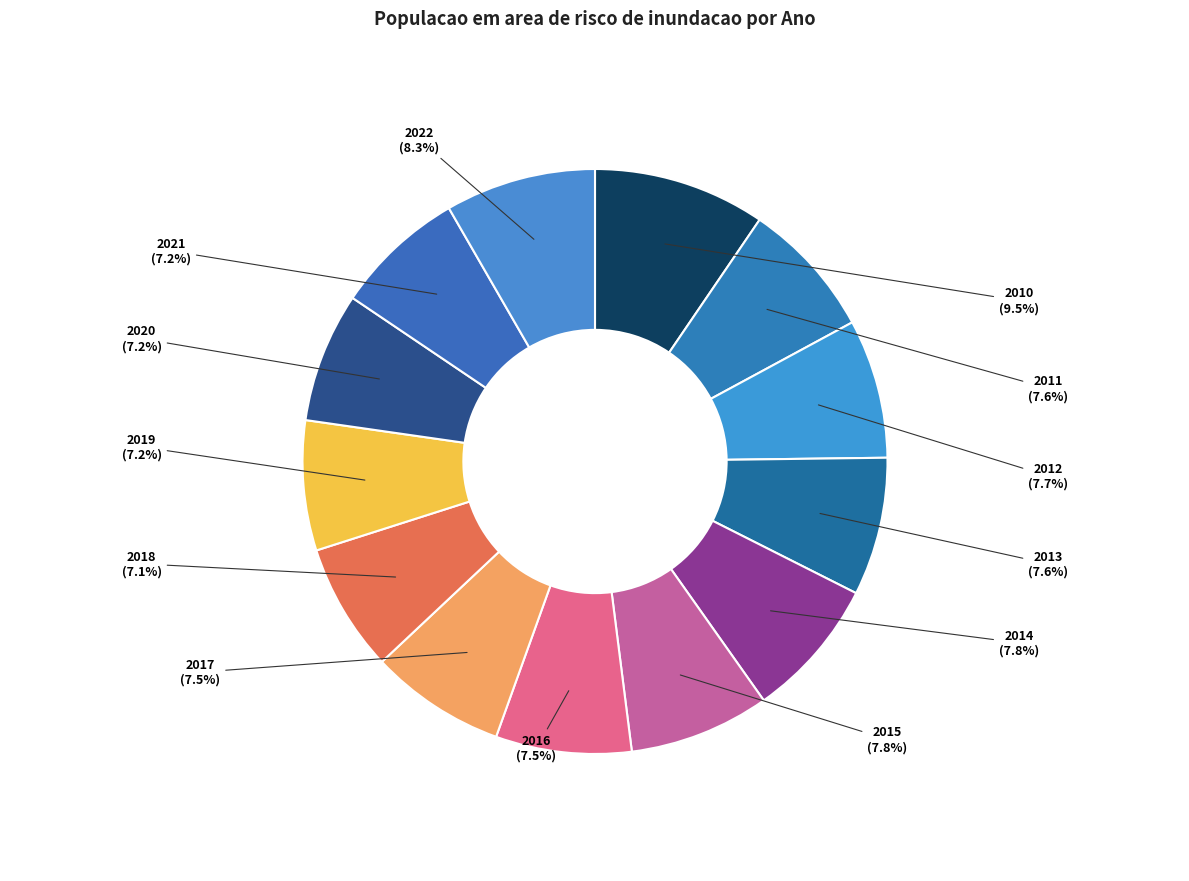

Is there any slice that represents more than half of the pie?

No